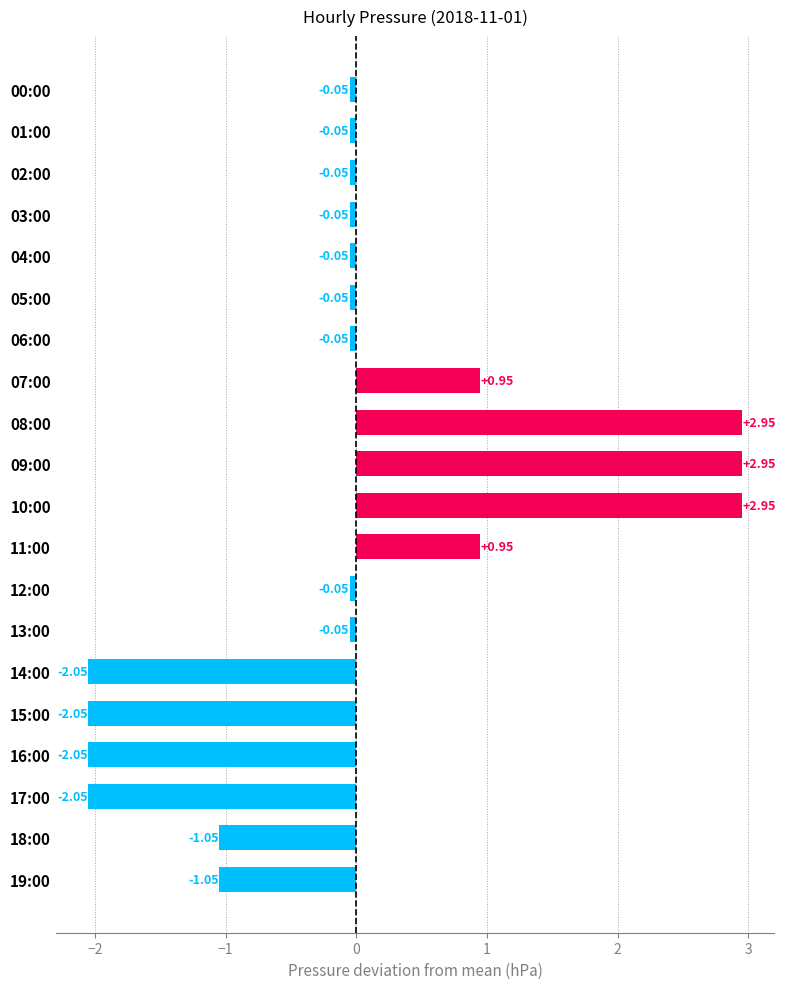

Which has a higher value, 06:00 or 09:00?

09:00